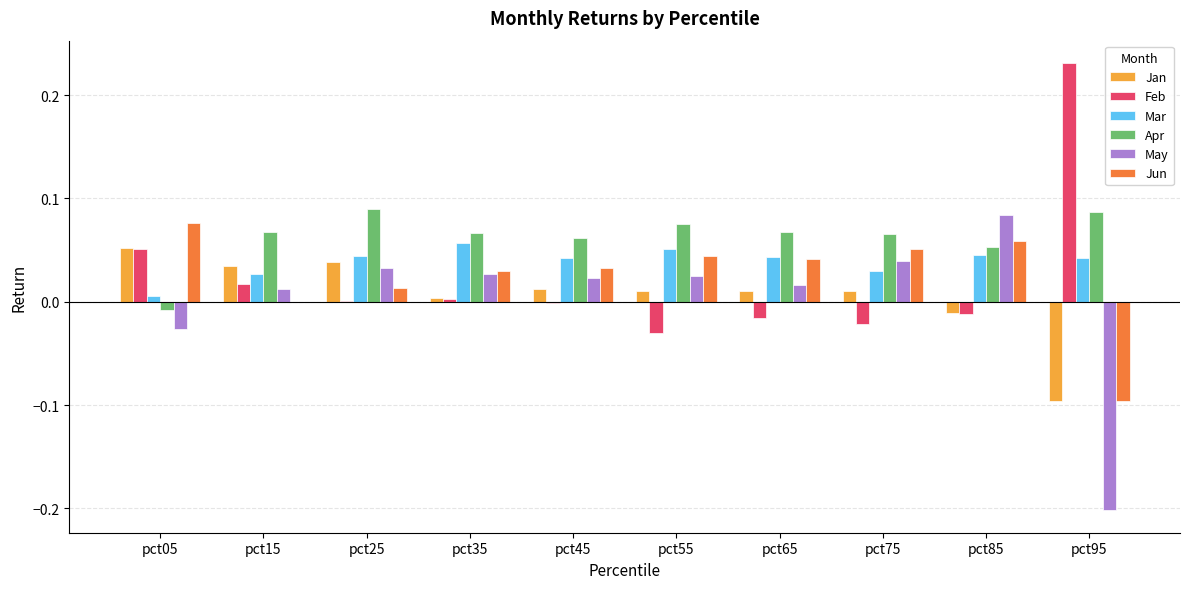

How many values in Apr are above zero?

9